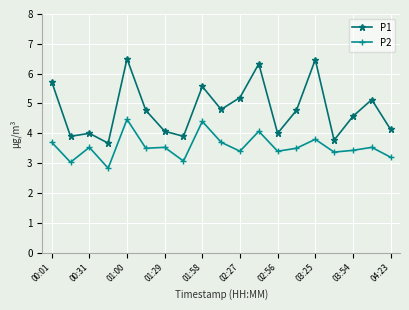

List the series in order of their overall mean, highest first.

P1, P2